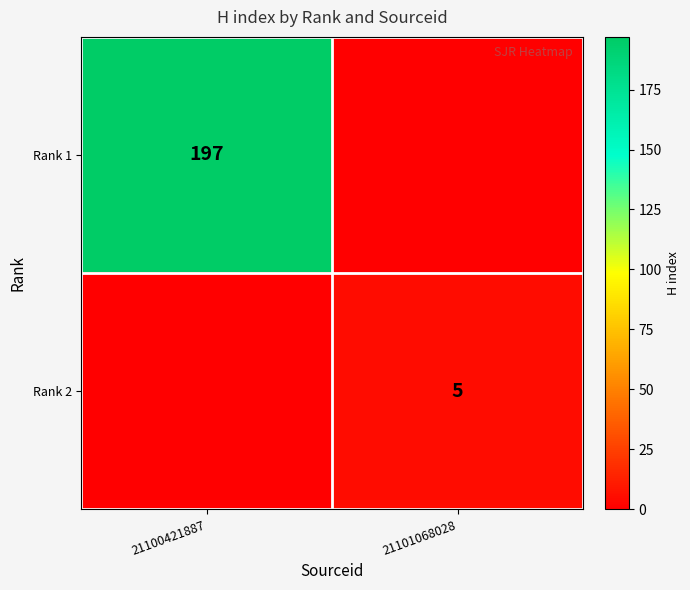

The Rank 2 series shows 9 at 21101068028. True or false?

False